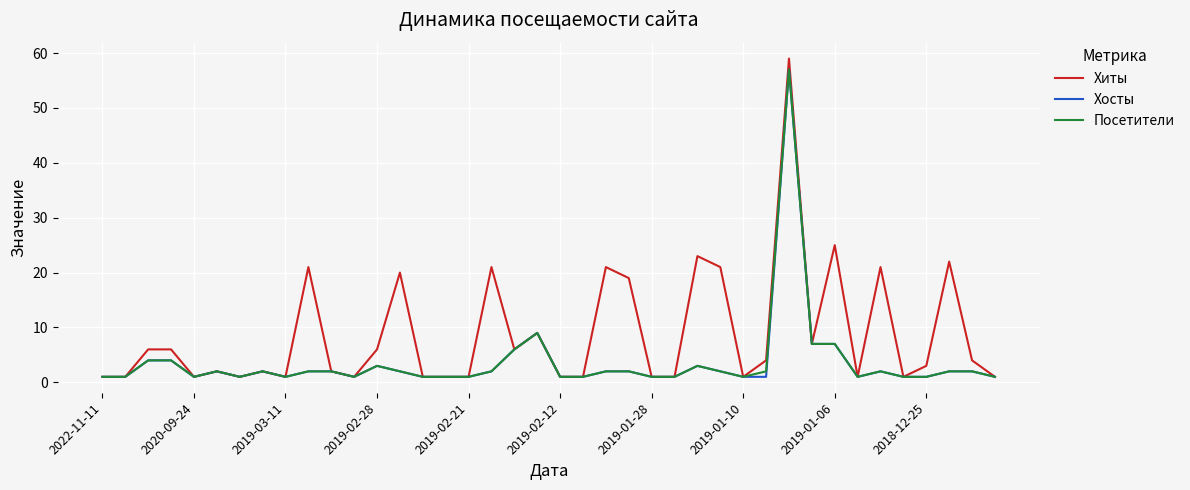

Which series has the largest range (max minus min)?

Хиты